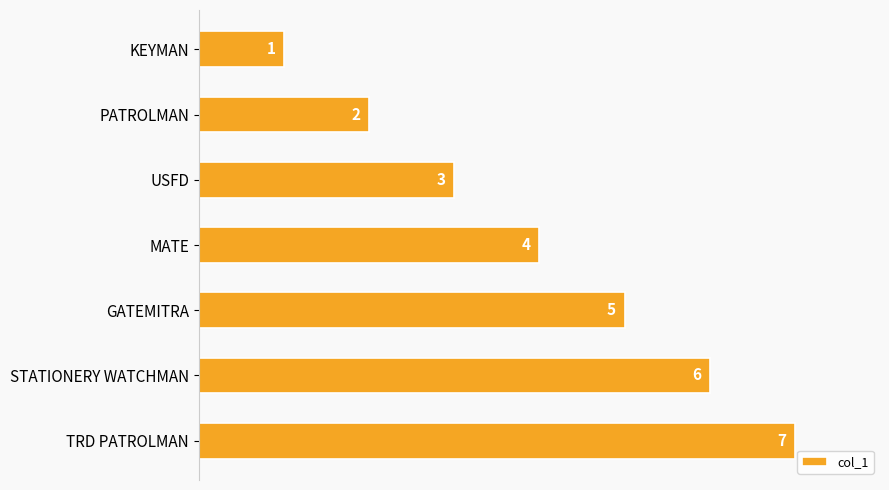

What is the difference between the values at TRD PATROLMAN and PATROLMAN?

5